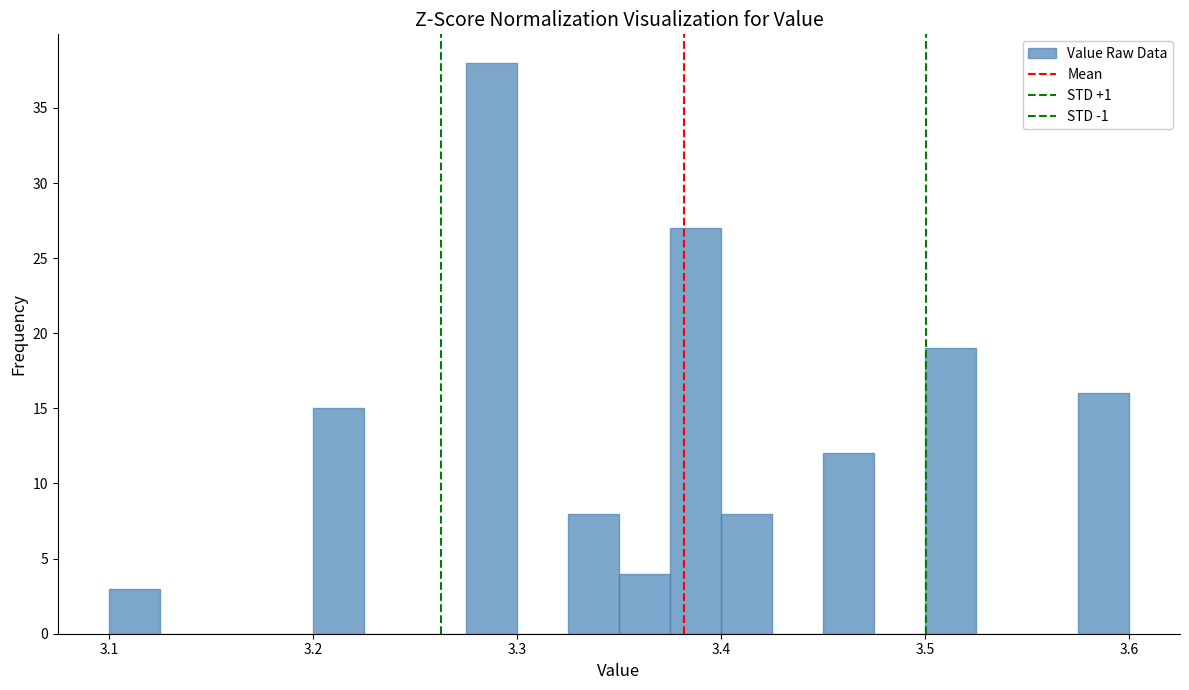

Around what value on the x-axis is the tallest bar? Give the approximate position of its centre, as read against the axis.

3.29